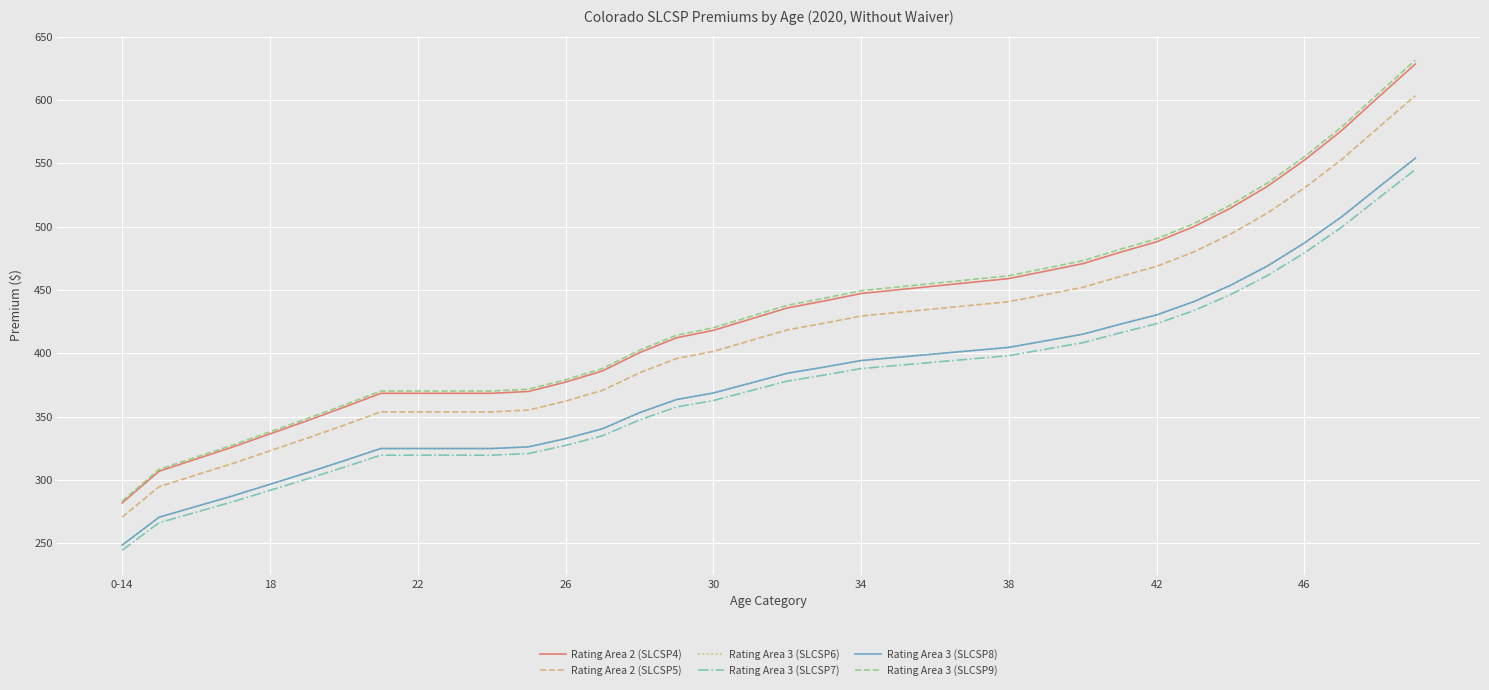

Is this an area chart (filled region under the line)?

No